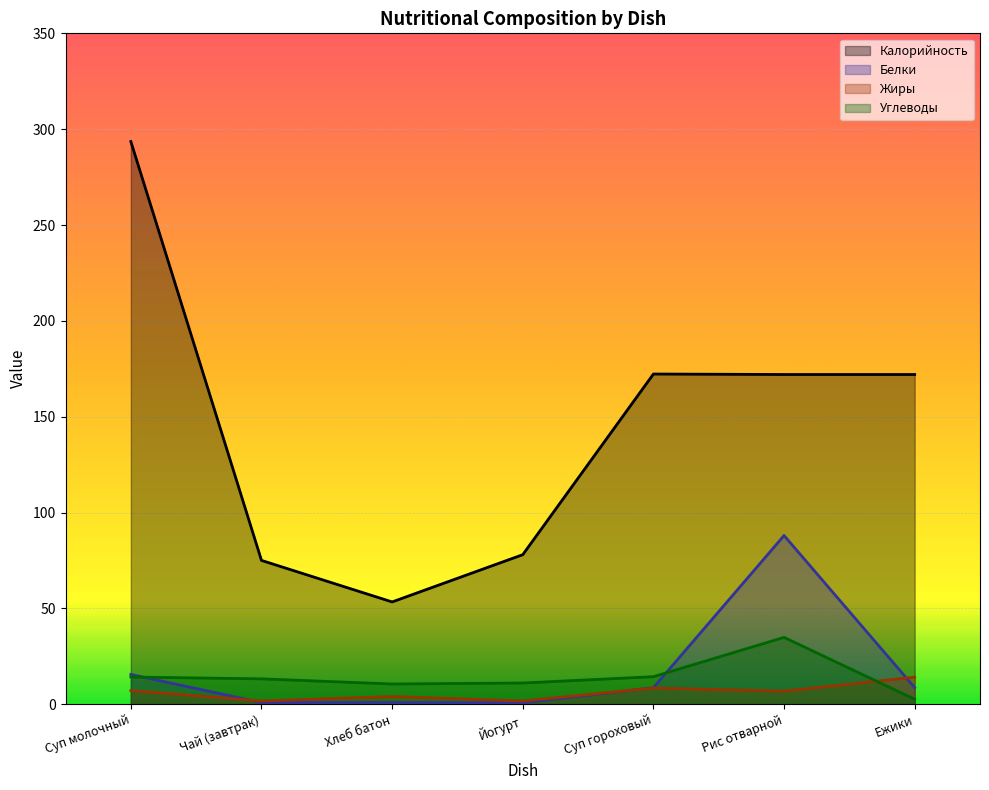

How many data points in Жиры are above 6?

4